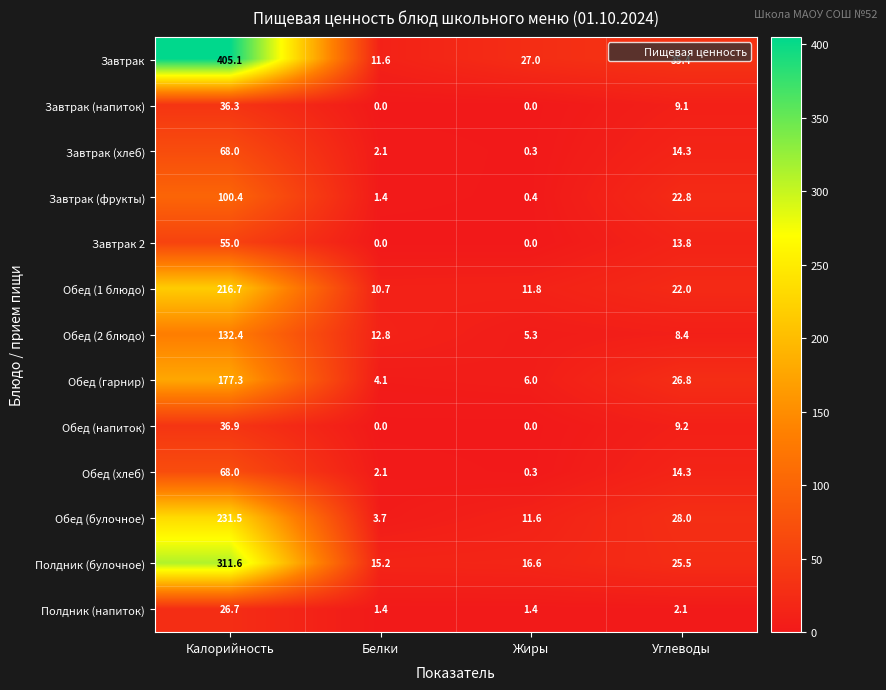

At which label does Обед (булочное) first exceed 28?

Калорийность